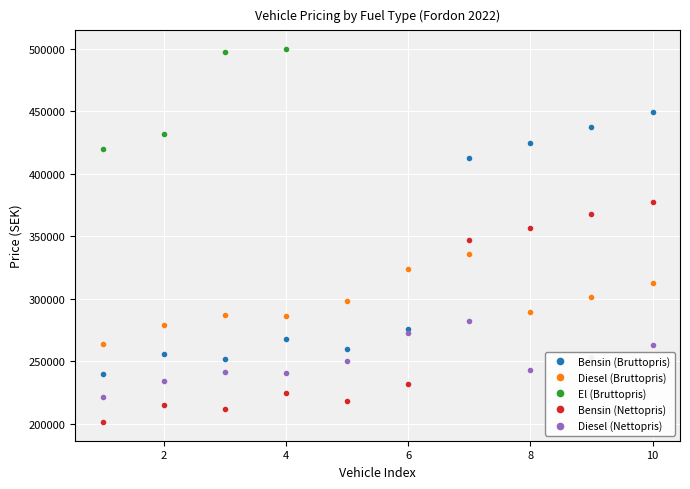

At which label does Bensin (Bruttopris) first exceed 275920?

7